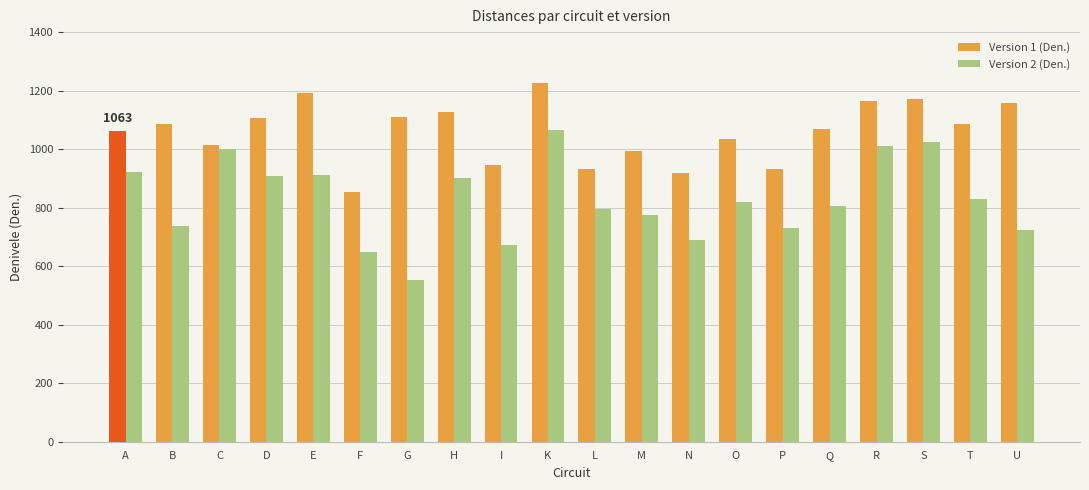

What is the difference between the maximum and minimum values in the Version 1 (Den.) series?

371